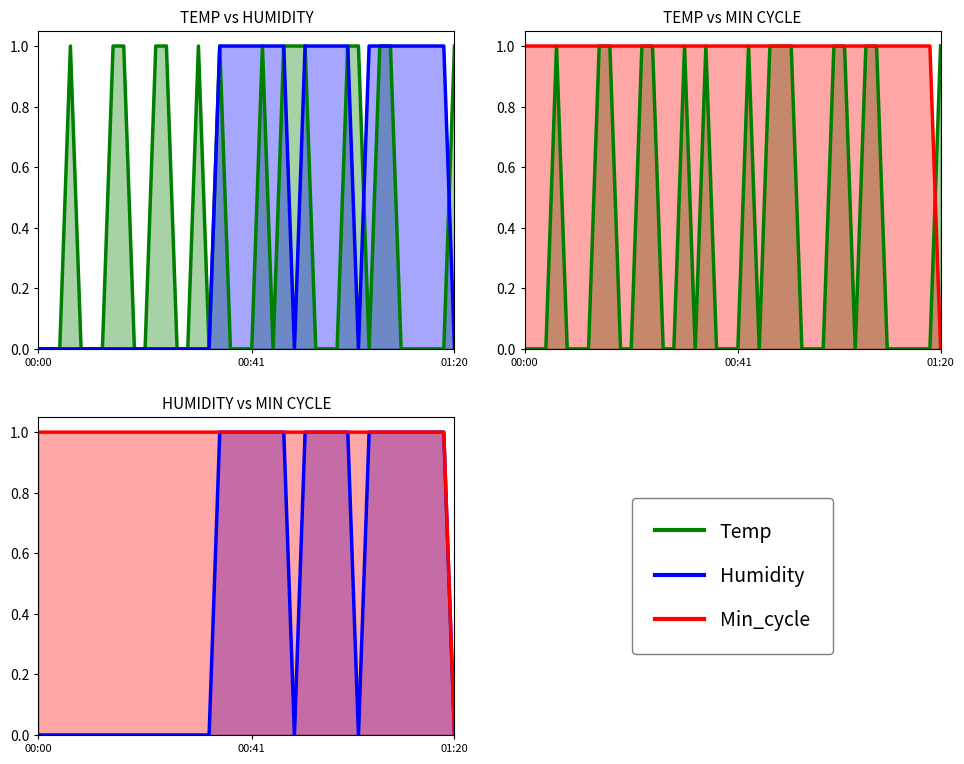

List the series in order of their overall mean, highest first.

Min_cycle, Humidity, Temp